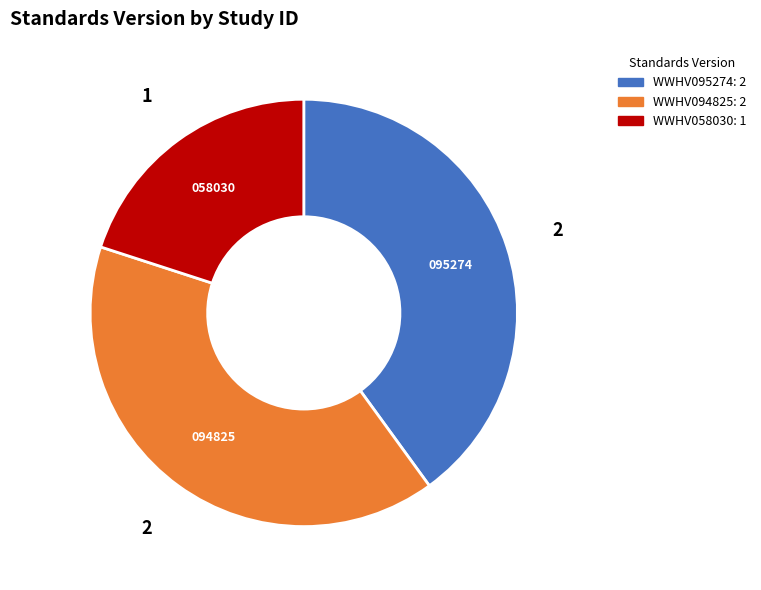

Does WWHV058030 account for over 50% of the chart?

No